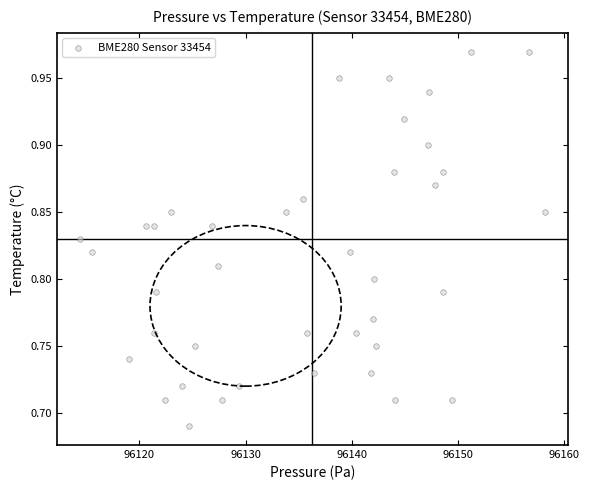

What is the range of Y values (max minus min)?

0.3